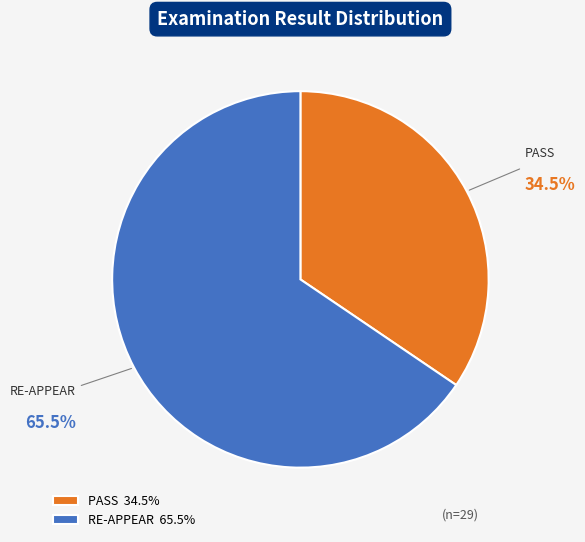

Is there a majority slice in this chart?

Yes